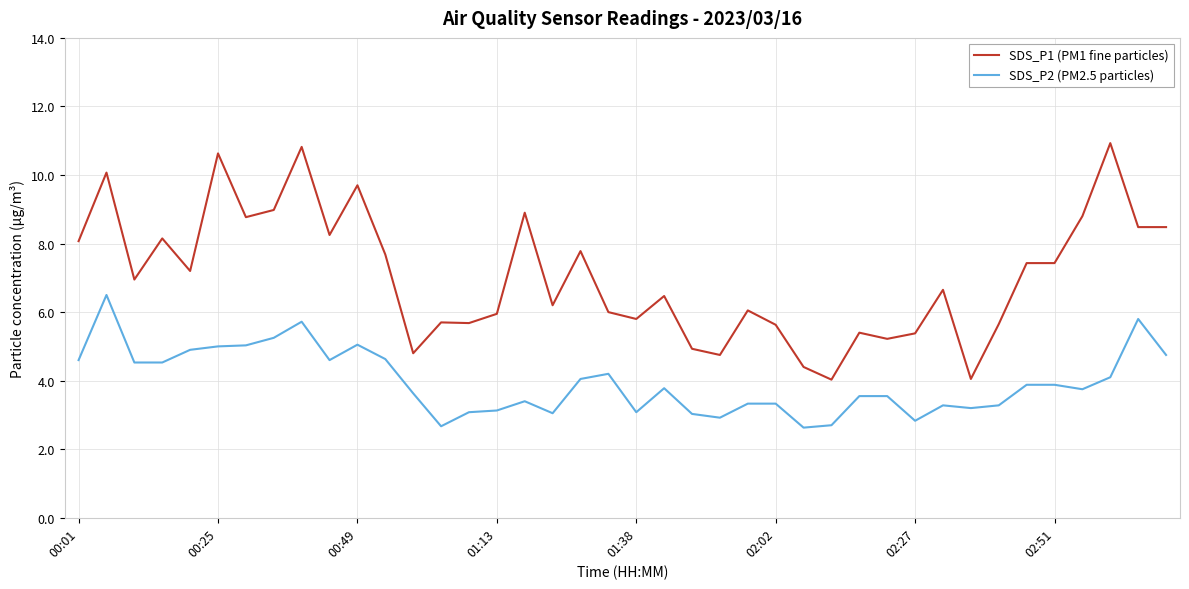

What is the lowest value of the SDS_P2 (PM2.5 particles) series?

2.6